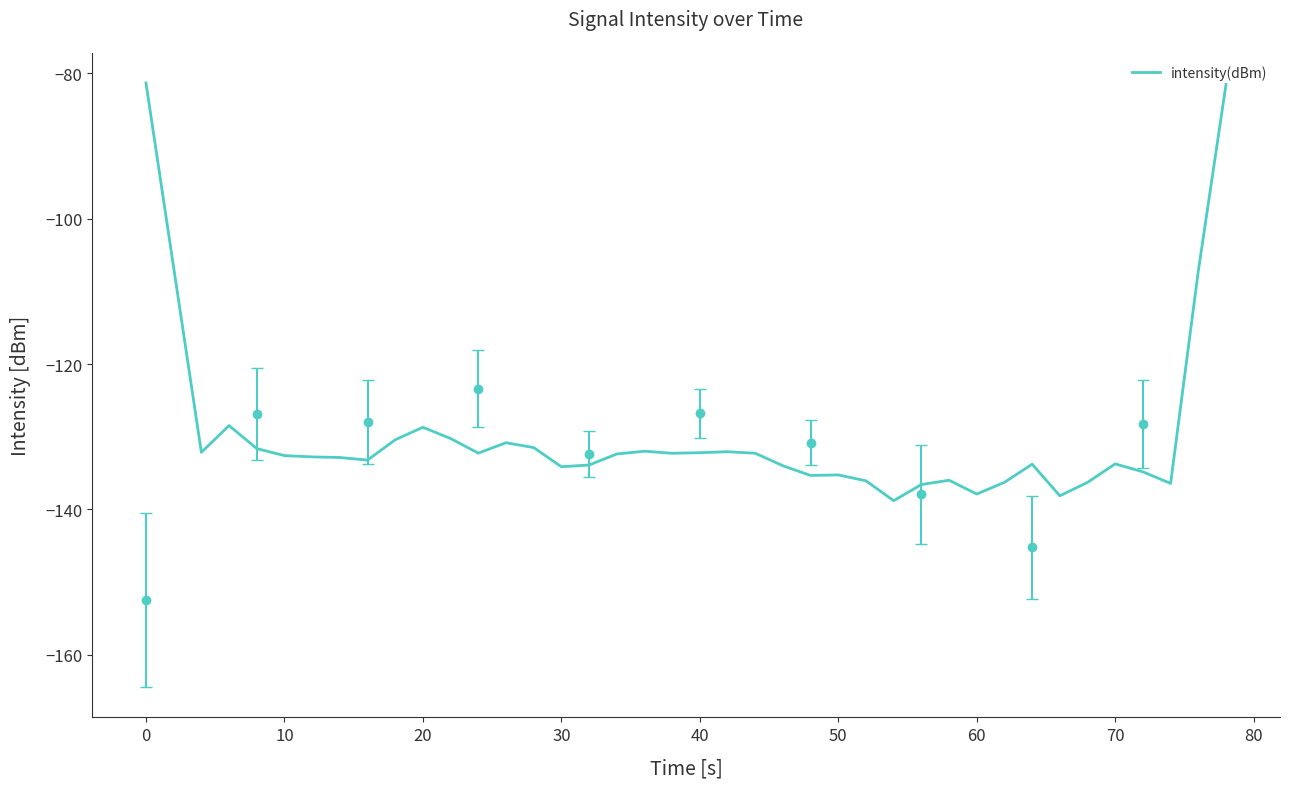

Does the chart have visible grid lines?

No